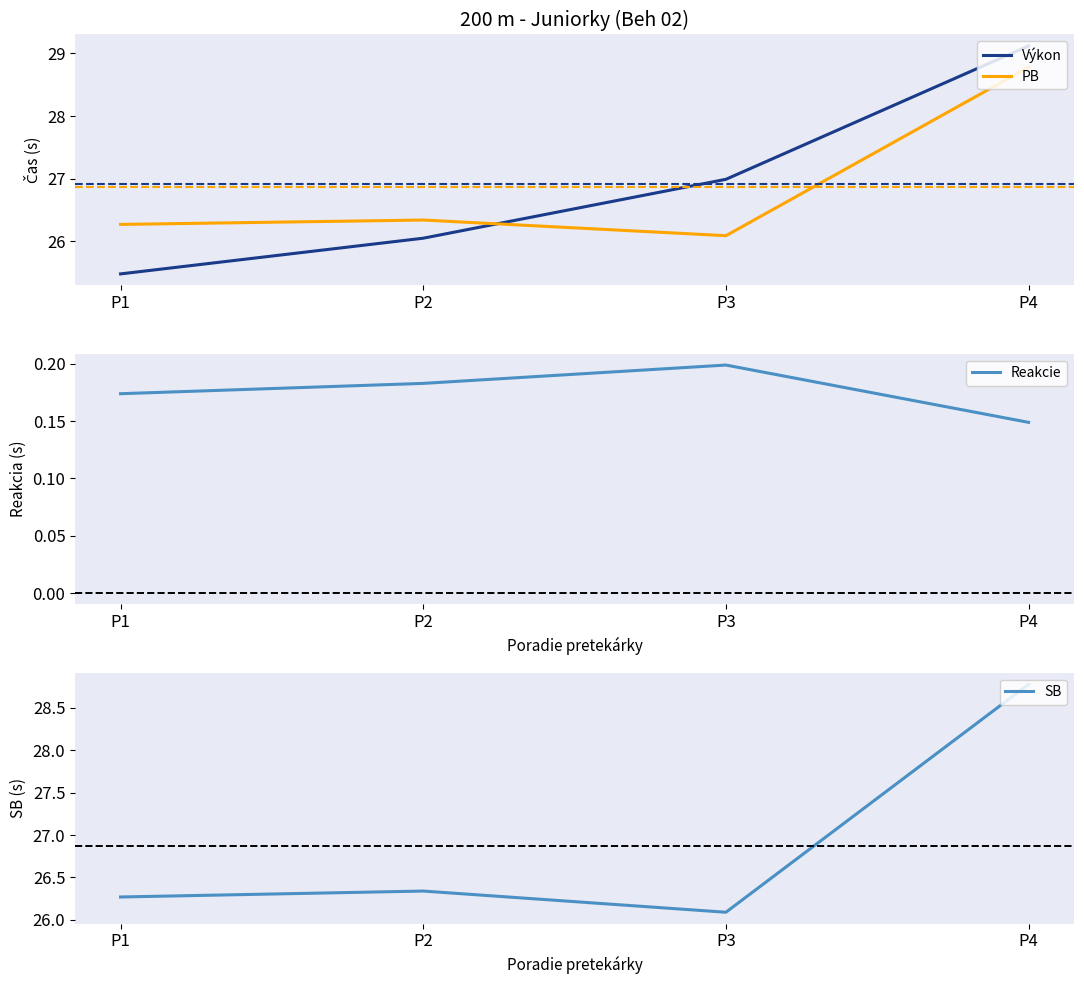

At which category does Reakcie reach its first local peak?

P3